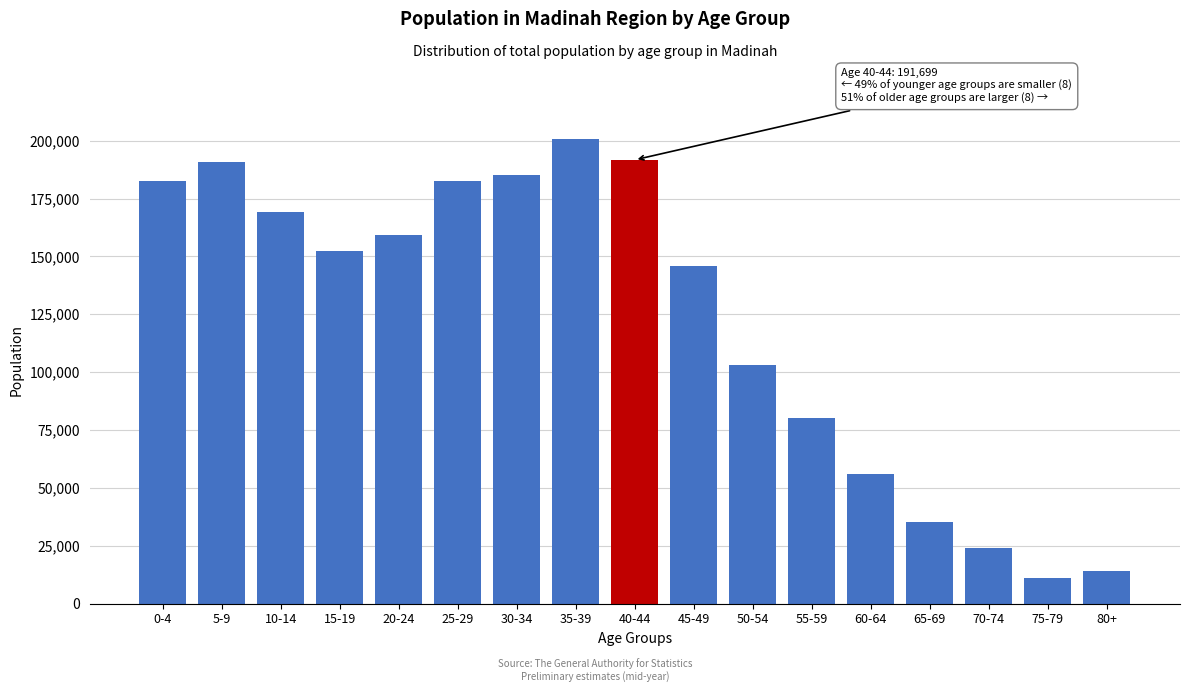

What is the change in value from 45-49 to 65-69?

-110450